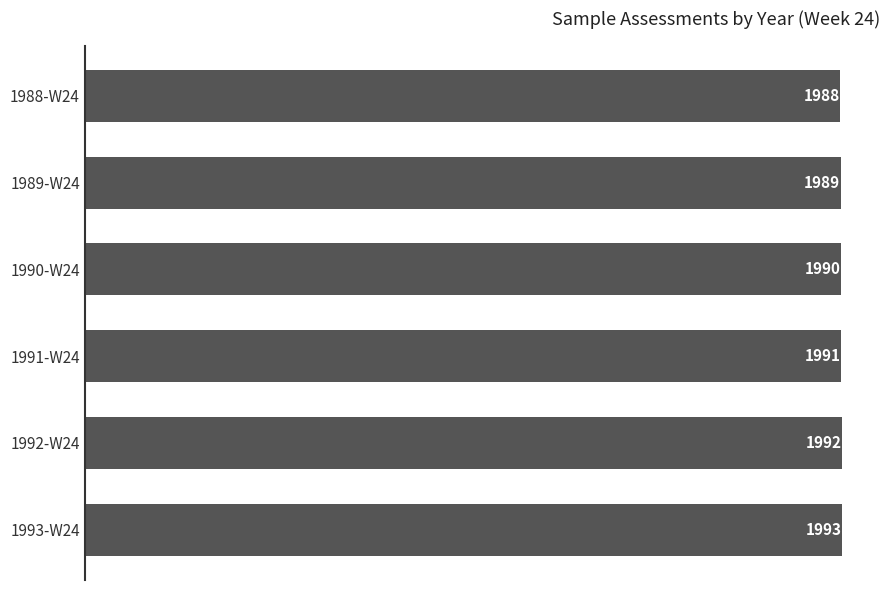

Reading bottom to top, list all the values displayed in this chart.

1993	1992	1991	1990	1989	1988